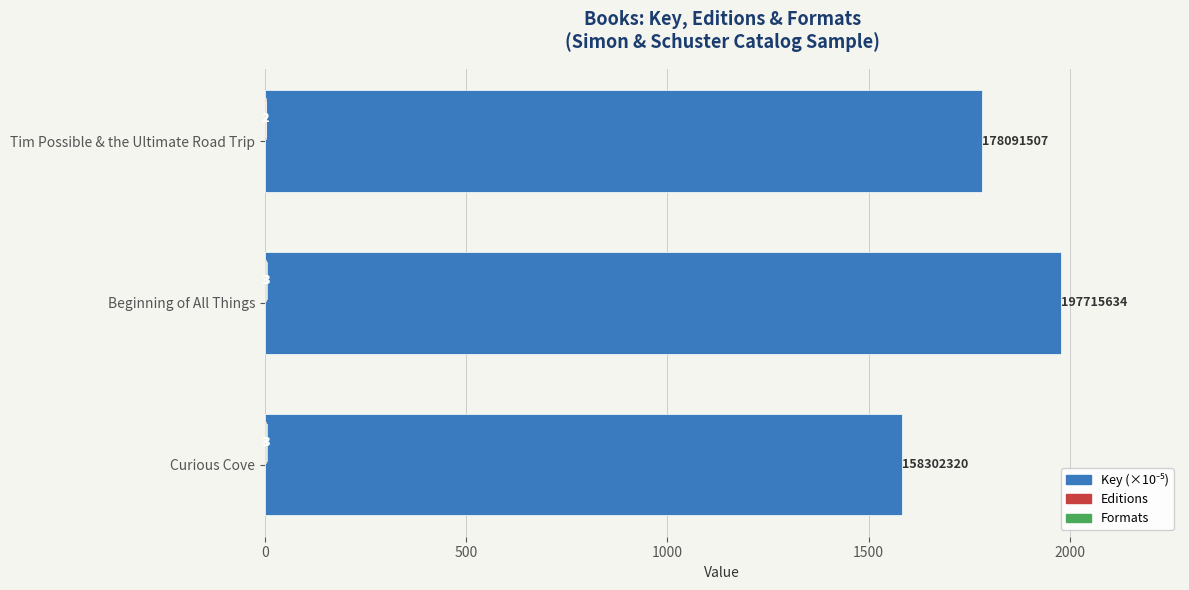

At how many categories does at least one series exceed 1718?

2